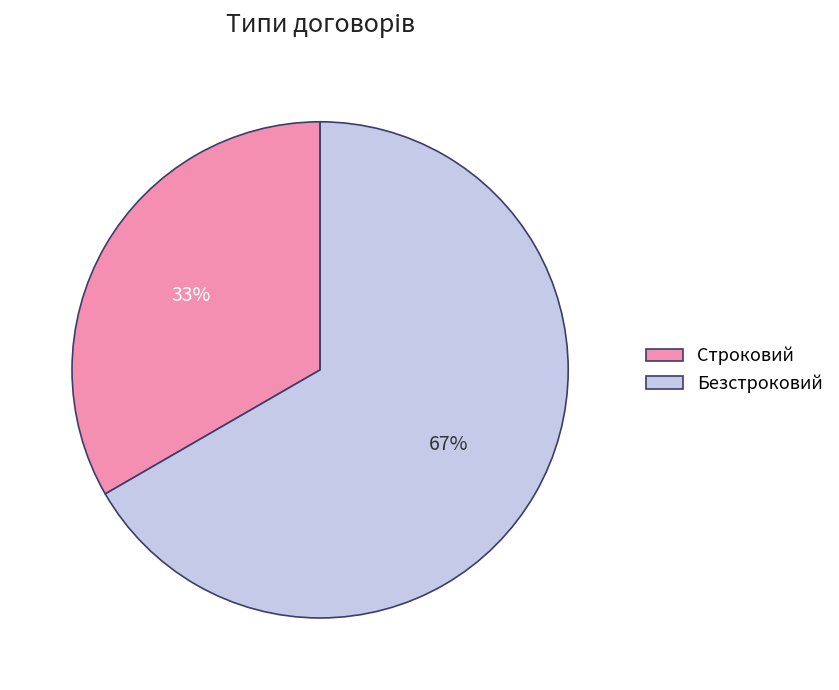

Do Безстроковий and Строковий together represent more than half of the pie?

Yes